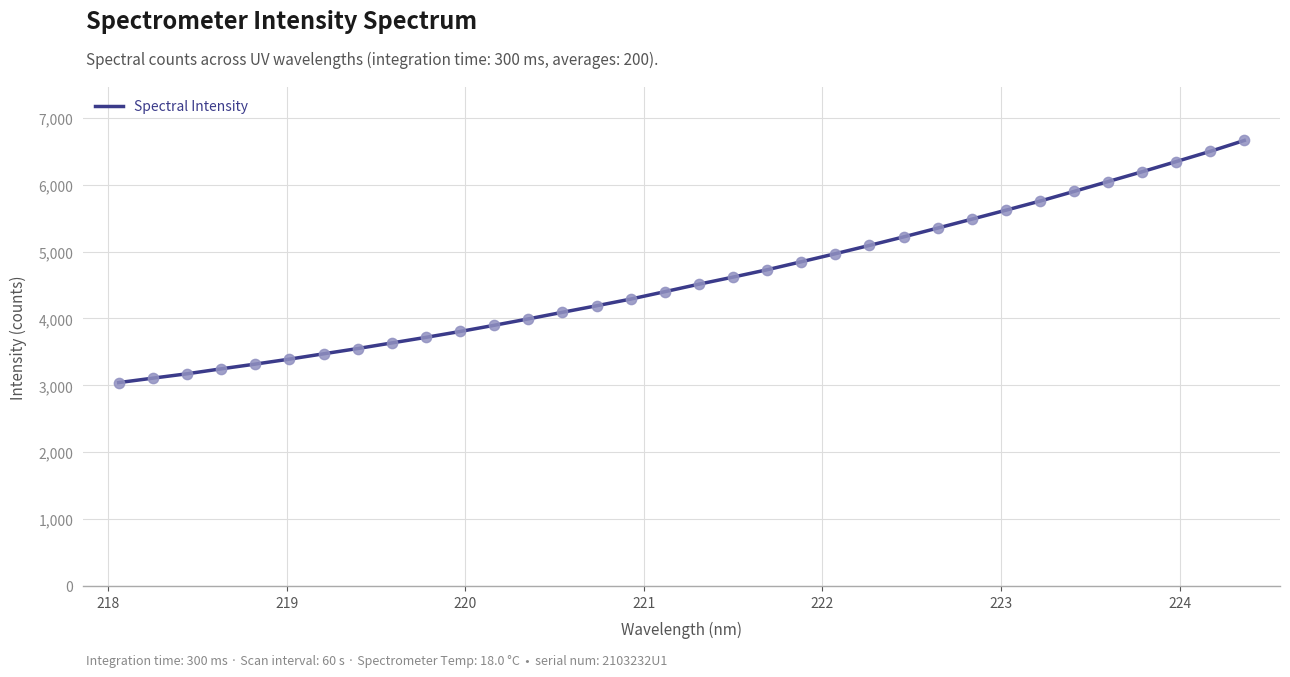

What is the maximum value shown in the chart?

6661.6